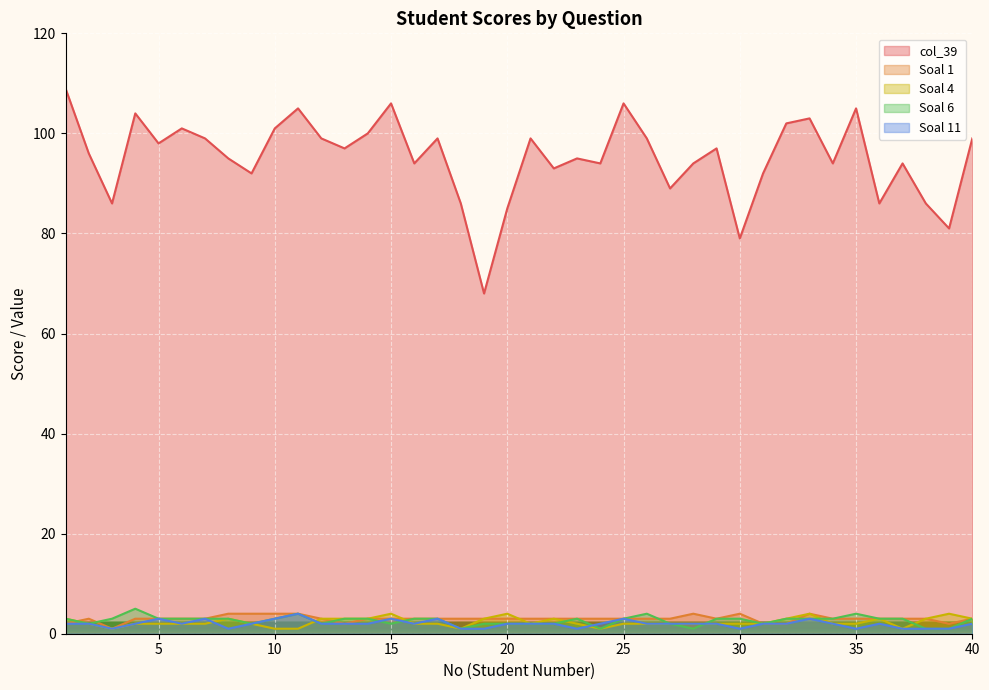

Where is the first local minimum for col_39?

3